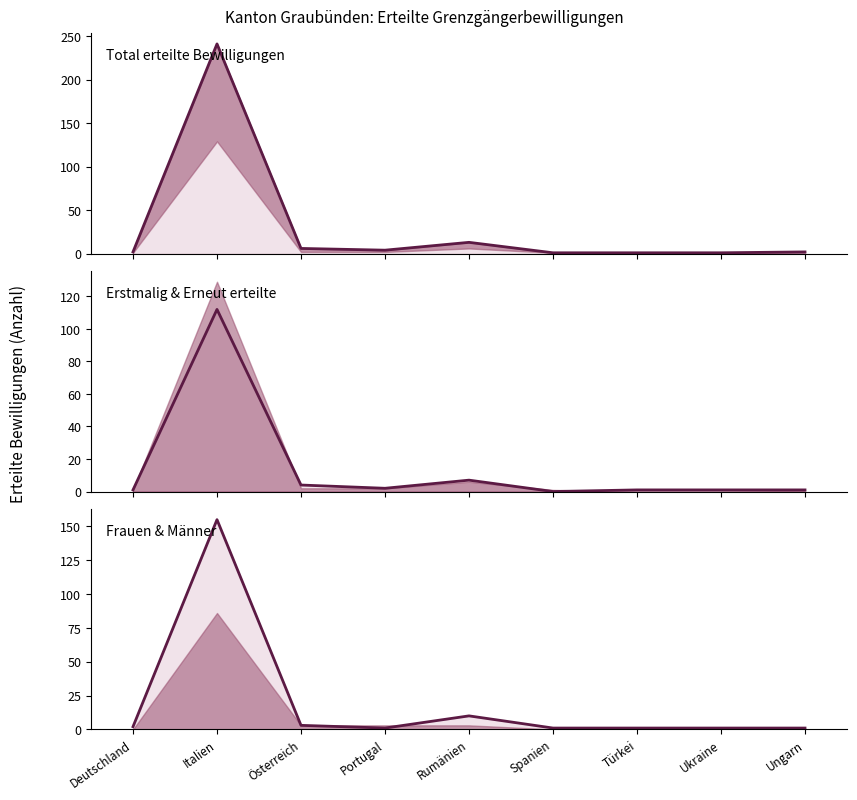

Where is Erstmalig nearest to the value 56?

Rumänien